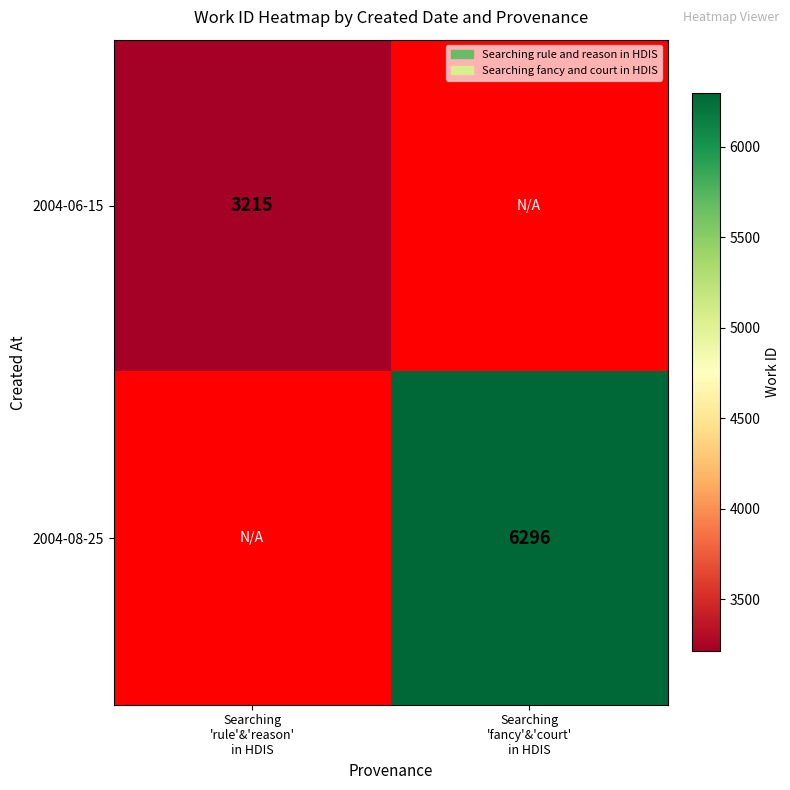

Rank the series at Searching 'fancy'&'court' in HDIS from lowest to highest value.

2004-06-15, 2004-08-25